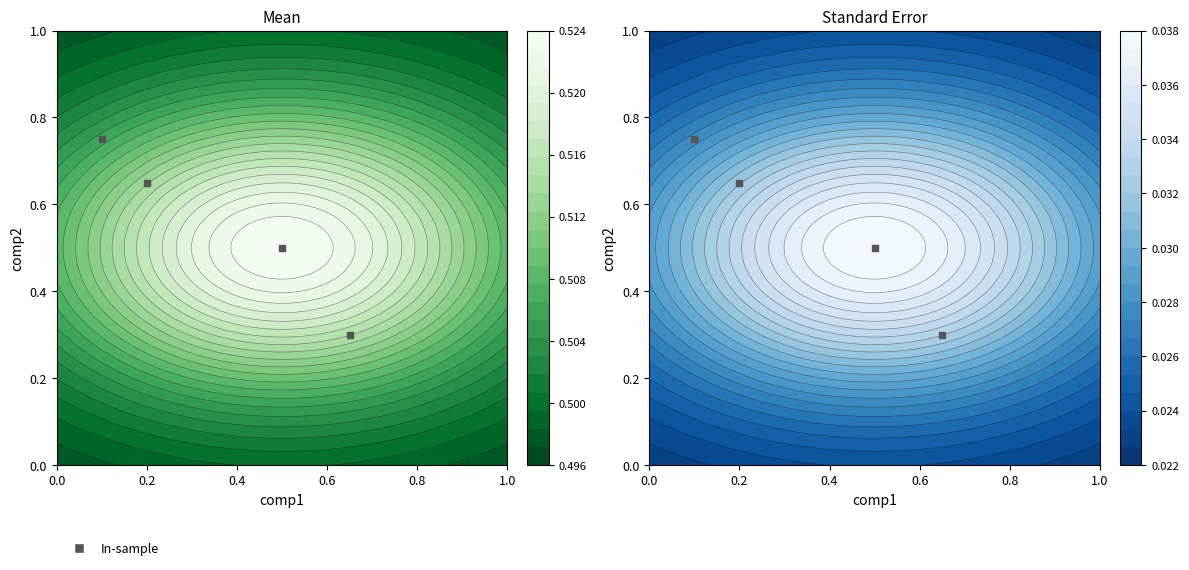

How many values are between 0 and 1?

4